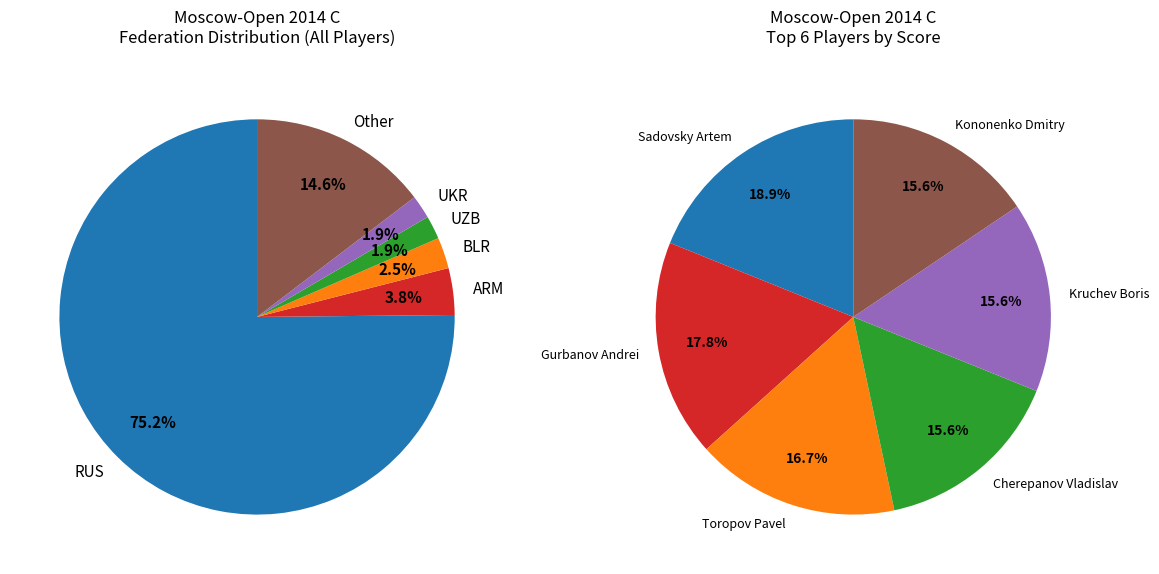

To the nearest percent, what portion does Other represent?

15%